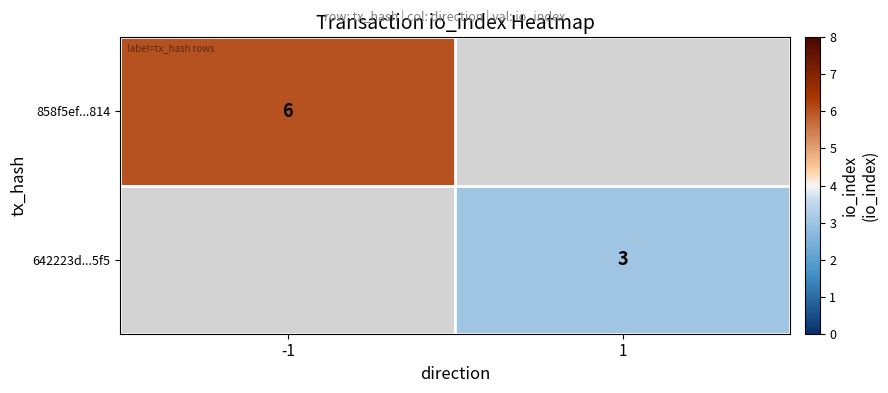

Between 1 and -1, which is larger?

-1